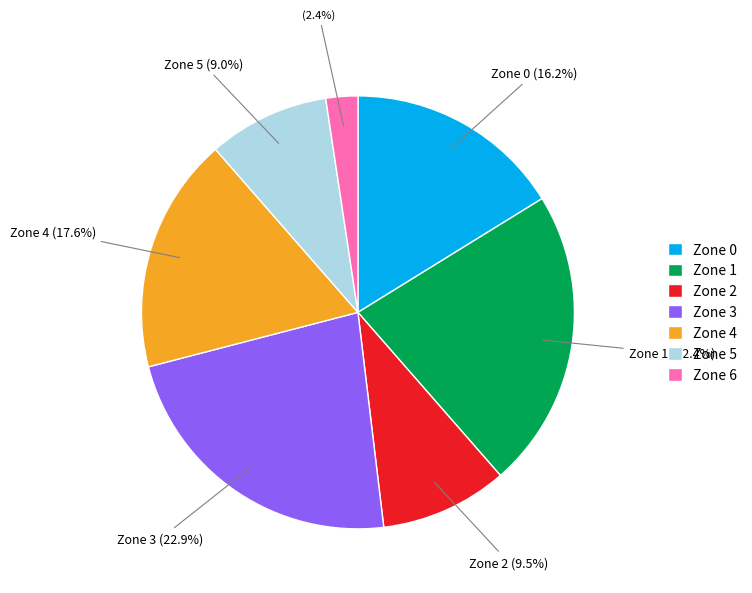

Between Zone 0 and Zone 6, which is larger?

Zone 0